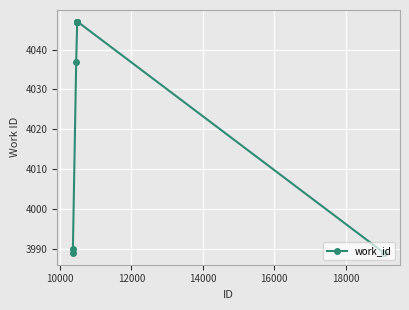

What is the greatest value displayed?

4047